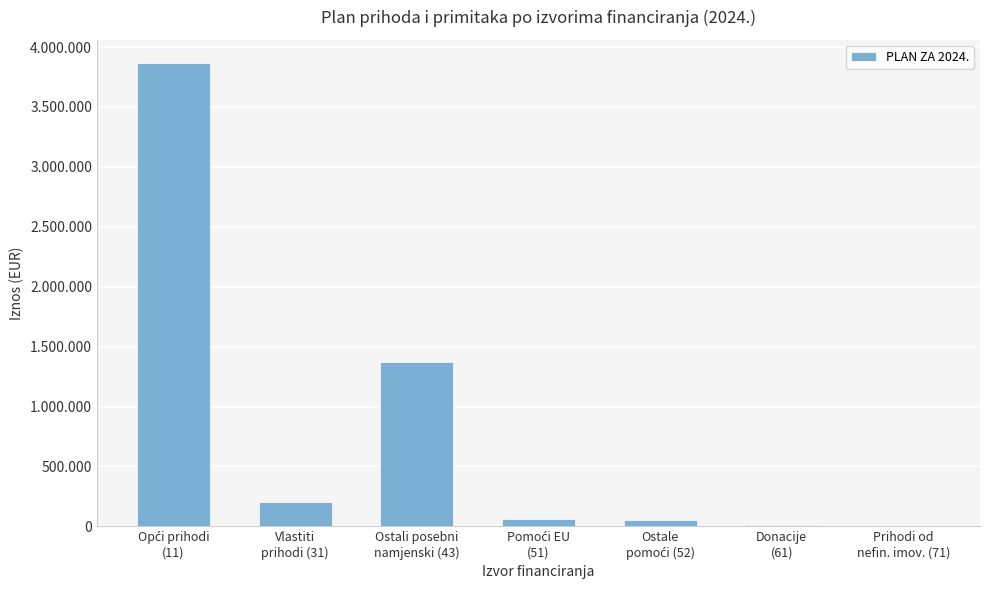

What is the value of the 3rd bar from the left?

1368600